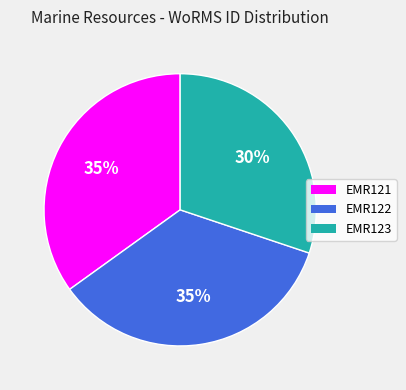

How many segments does this pie chart have?

3